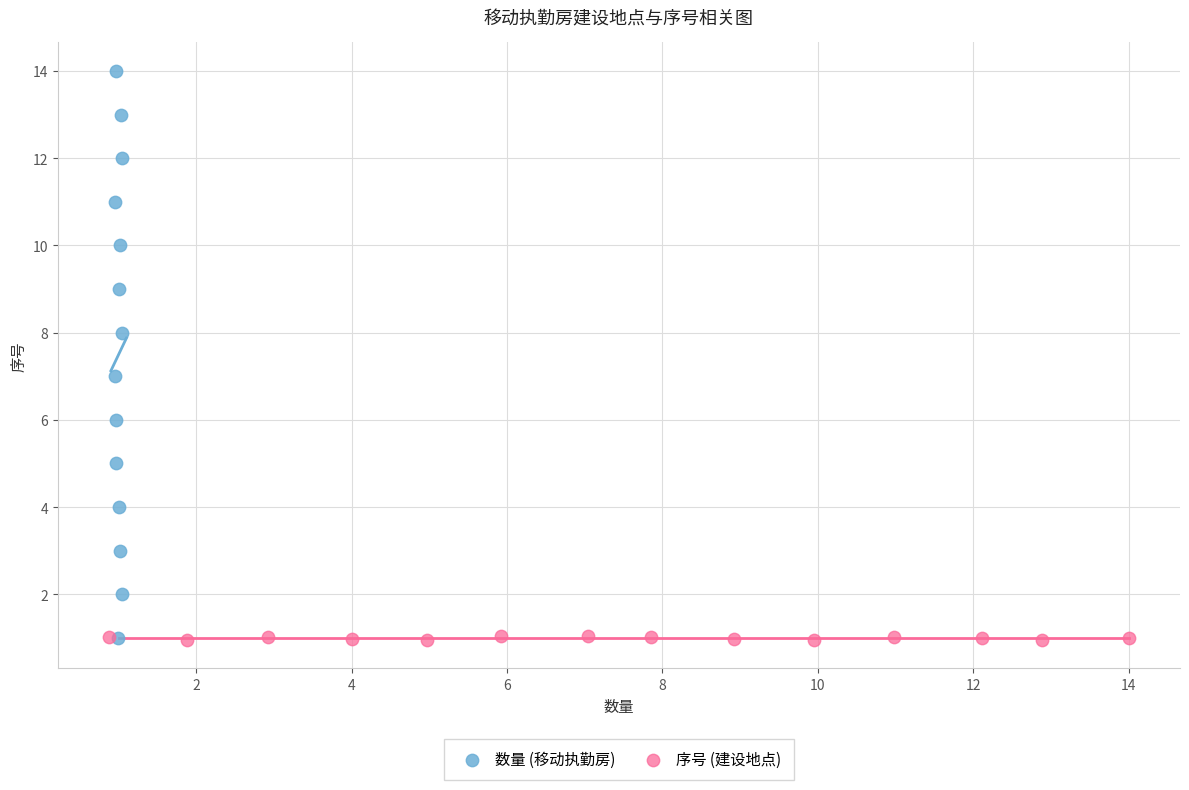

Which series reaches the maximum Y coordinate?

数量 (移动执勤房)